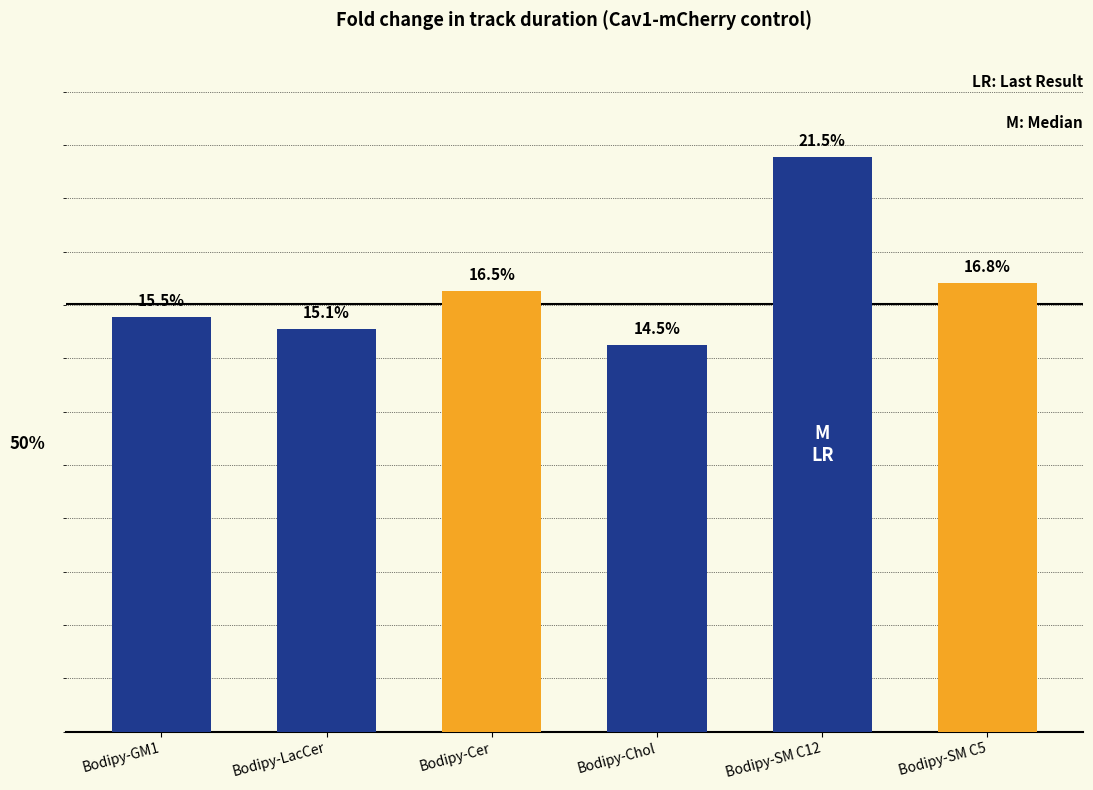

What is the label of the 1st bar from the right?

Bodipy-SM C5